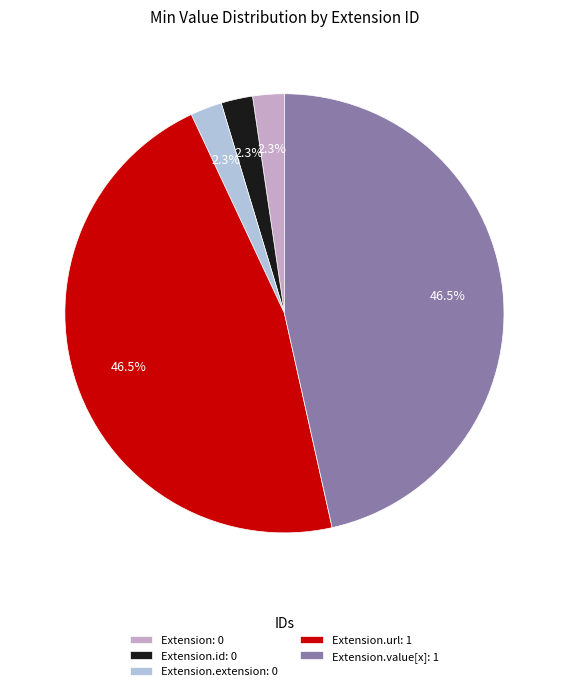

Does any single category account for the majority?

No